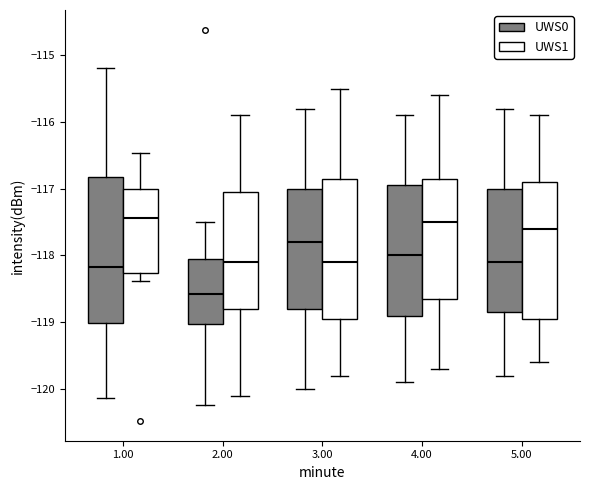

Reading left to right, transcribe this box plot: for each box, give where its median line is, the range the box spans, and where its two whiskers end, as read against the y-axis. The values are not printed on the chart, so give them approximately, as read against the axis.

1.00 (UWS0): median -118.2, box -119.0 to -116.8, whiskers -120.1 to -115.2
1.00 (UWS1): median -117.4, box -118.3 to -117.0, whiskers -118.4 to -116.5
2.00 (UWS0): median -118.6, box -119.0 to -118.0, whiskers -120.2 to -117.5
2.00 (UWS1): median -118.1, box -118.8 to -117.0, whiskers -120.1 to -115.9
3.00 (UWS0): median -117.8, box -118.8 to -117.0, whiskers -120.0 to -115.8
3.00 (UWS1): median -118.1, box -118.9 to -116.8, whiskers -119.8 to -115.5
4.00 (UWS0): median -118.0, box -118.9 to -116.9, whiskers -119.9 to -115.9
4.00 (UWS1): median -117.5, box -118.6 to -116.8, whiskers -119.7 to -115.6
5.00 (UWS0): median -118.1, box -118.8 to -117.0, whiskers -119.8 to -115.8
5.00 (UWS1): median -117.6, box -118.9 to -116.9, whiskers -119.6 to -115.9